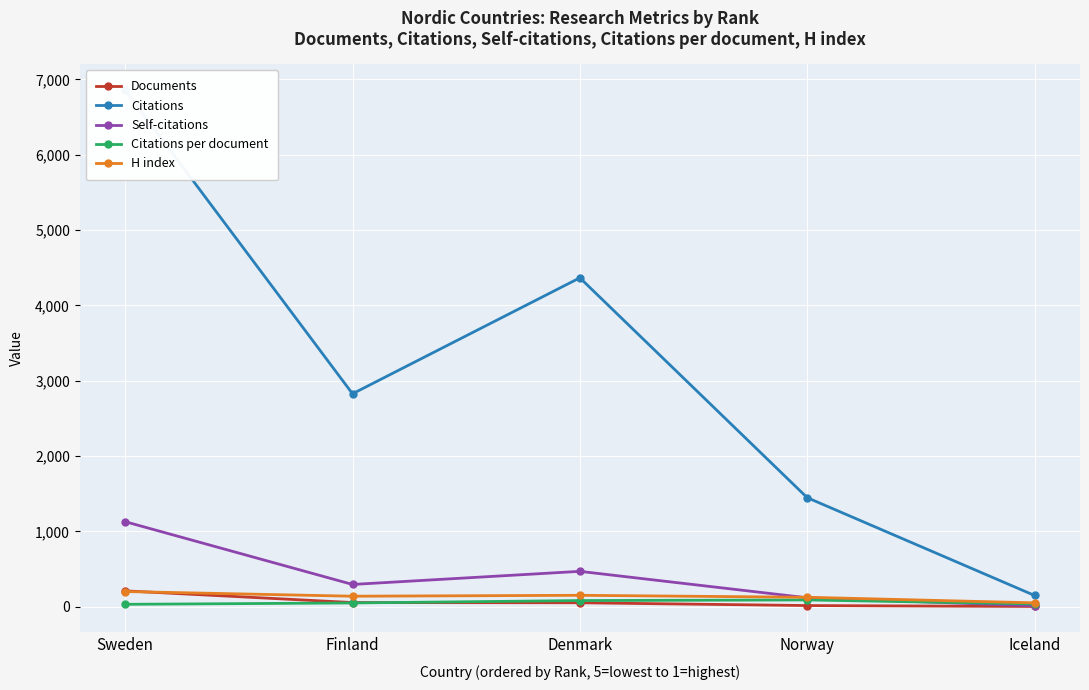

What is the difference between the H index values at Finland and Sweden?

62.0